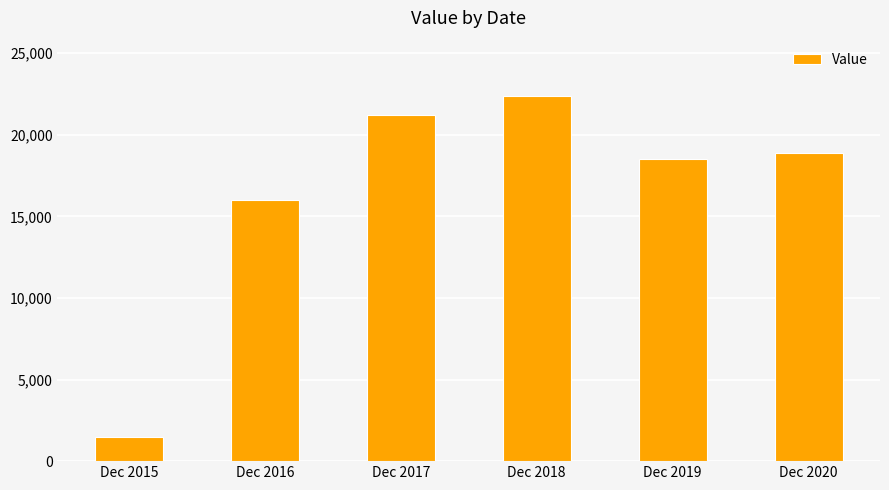

What is the change in value from Dec 2018 to Dec 2020?

-3500